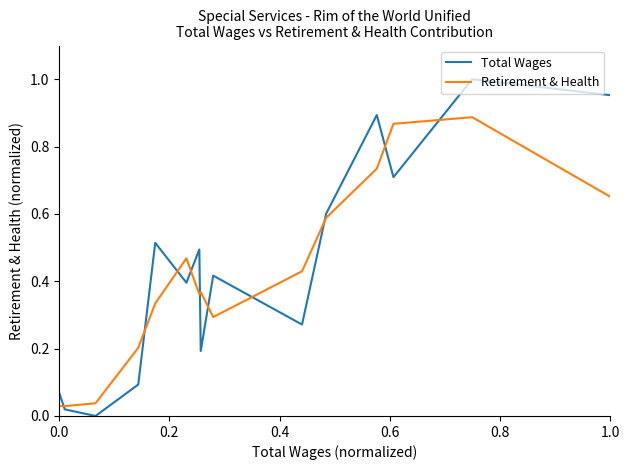

Which series has the widest spread of values?

Total Wages